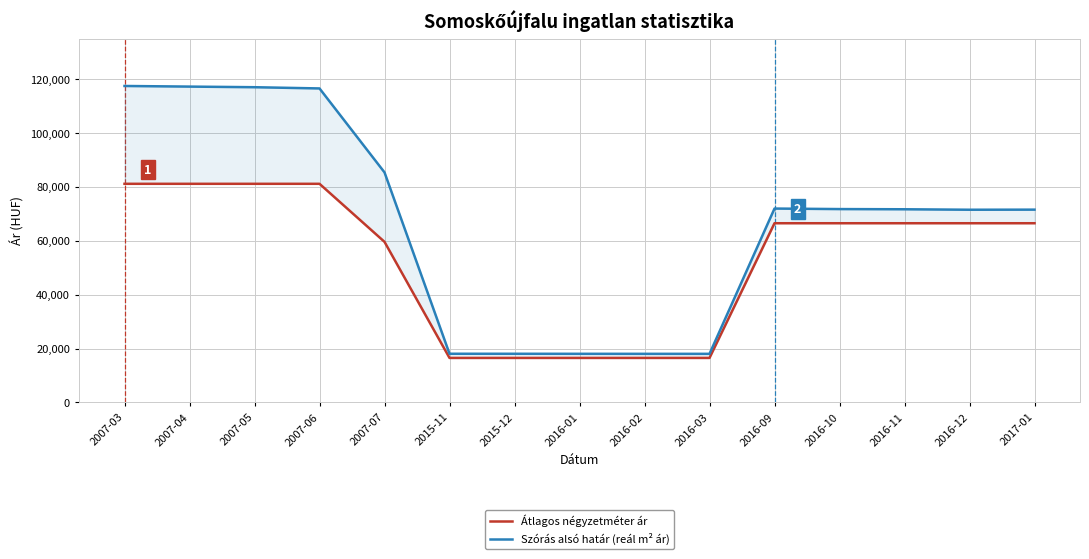

What is the label of the 15th point from the right?

2007-03